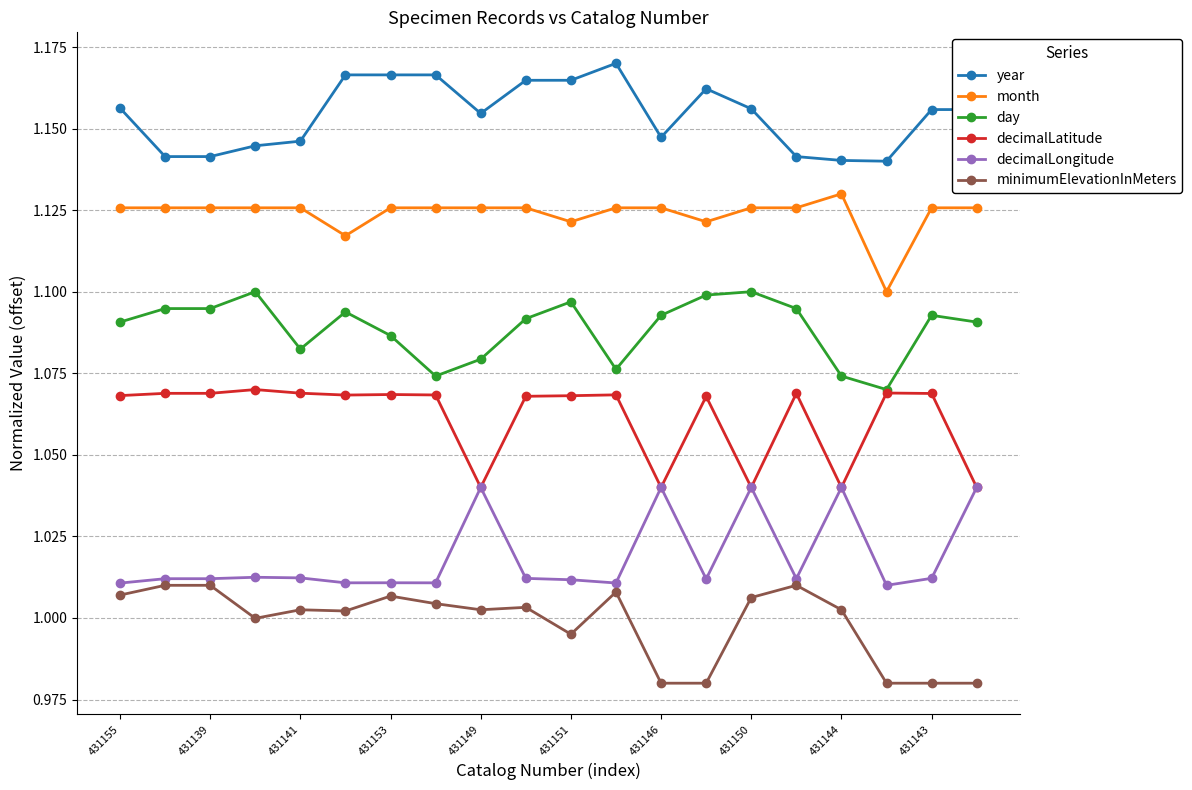

True or false: decimalLongitude and month cross at least once.

False